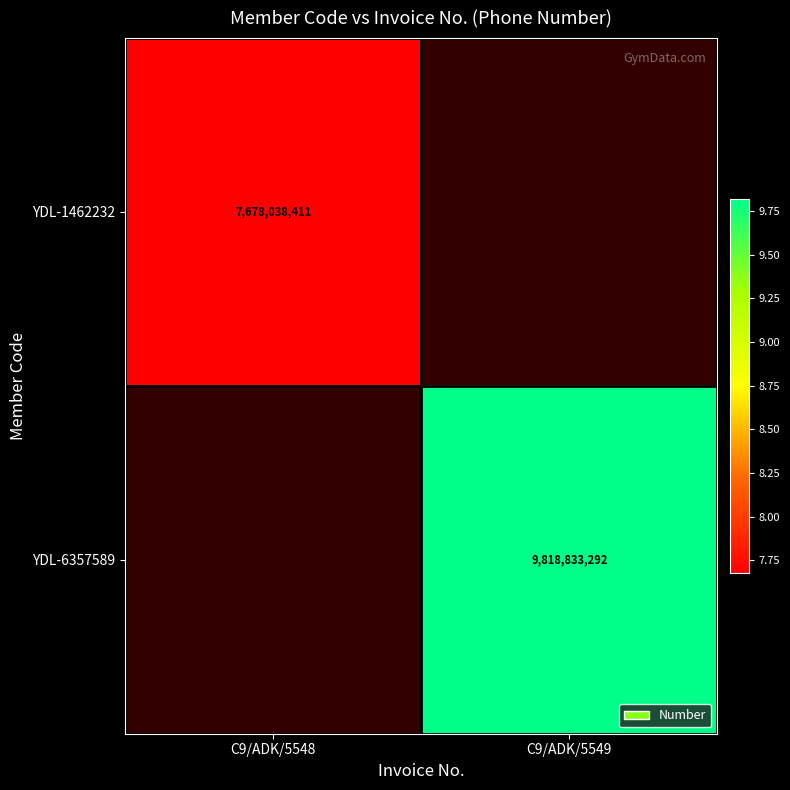

True or false: YDL-6357589 has a value of 9818833292 at C9/ADK/5549.

True